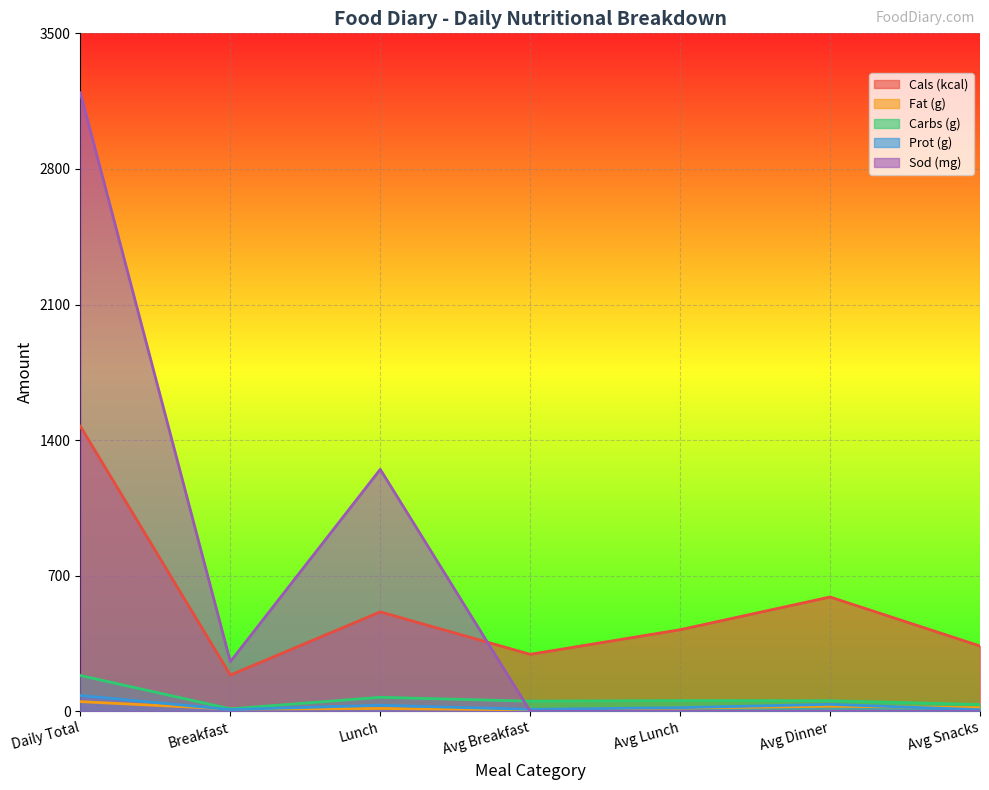

Is the value of Cals (kcal) at Breakfast greater than the value of Carbs (g) at Breakfast?

Yes